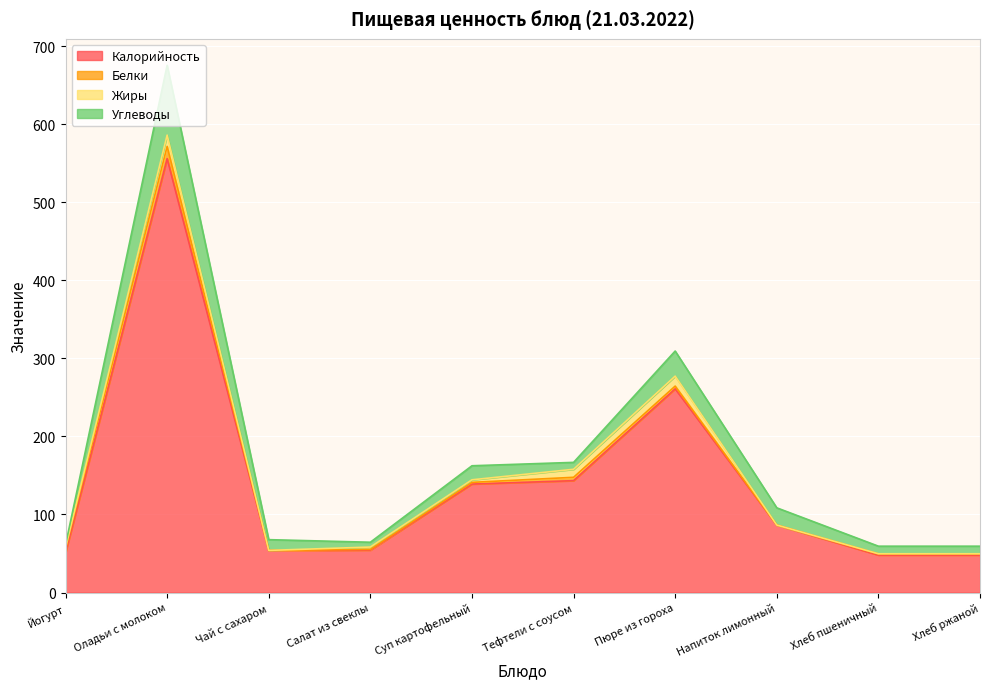

What is the sum of all Углеводы values?

213.5